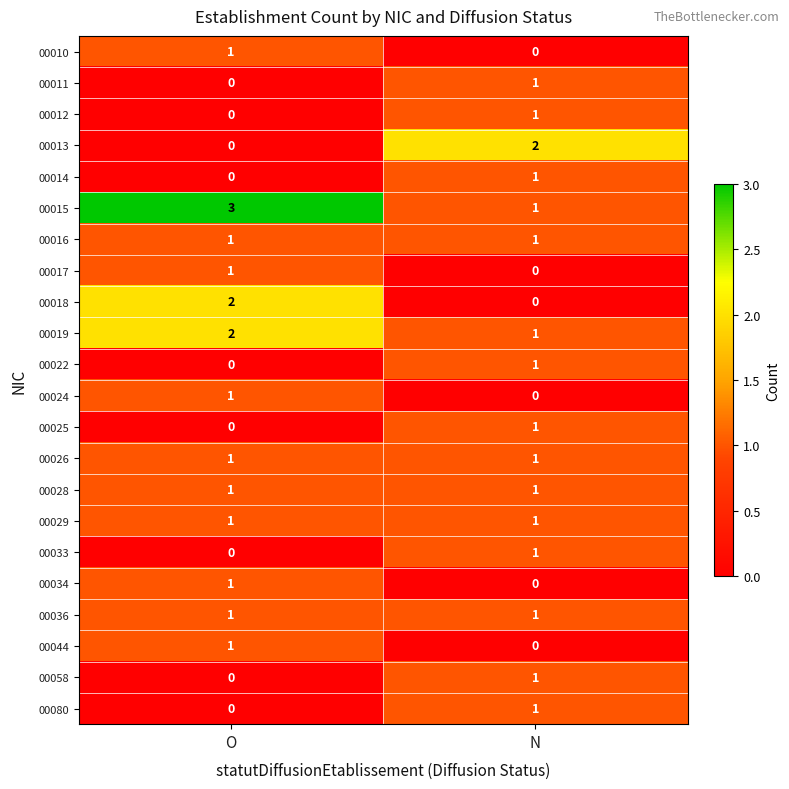

List the labels in order of 00018 value, smallest first.

N, O